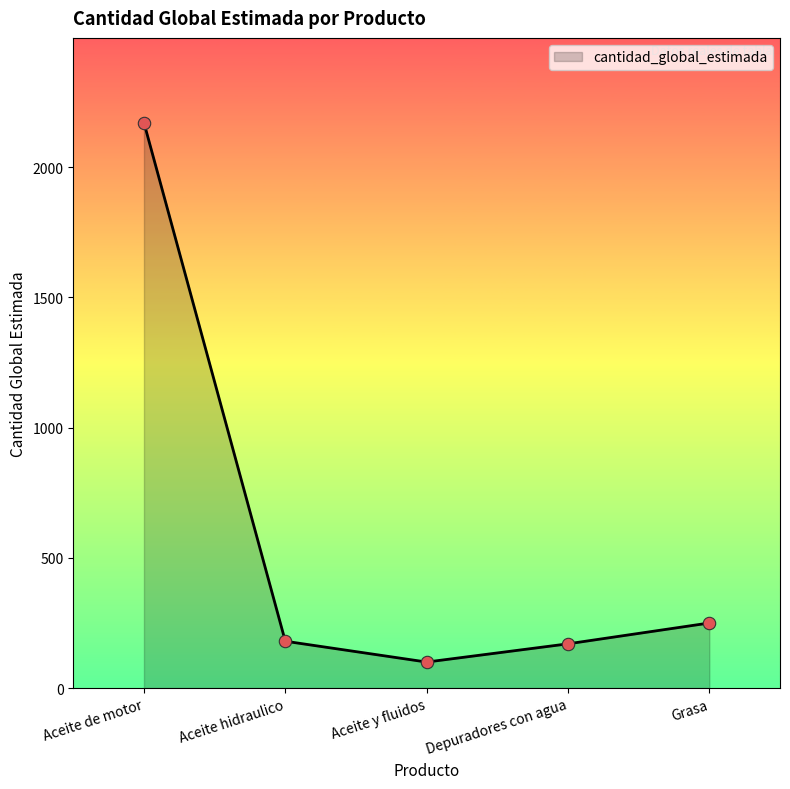

What is the ratio of the value at Aceite y fluidos to the value at Depuradores con agua?

0.6